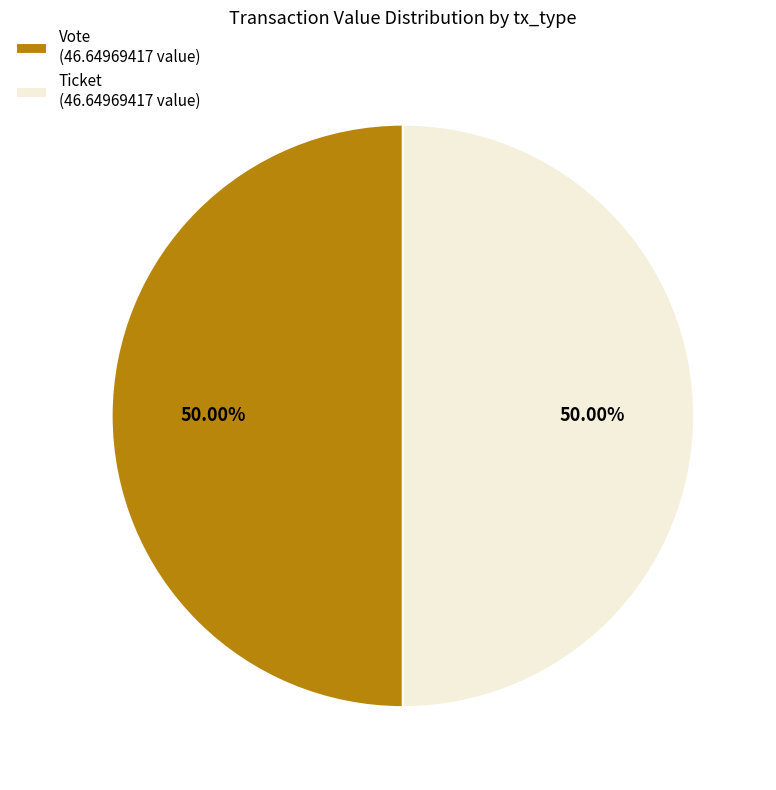

Do Vote (46.64969417 value) and Ticket (46.64969417 value) together represent more than half of the pie?

Yes